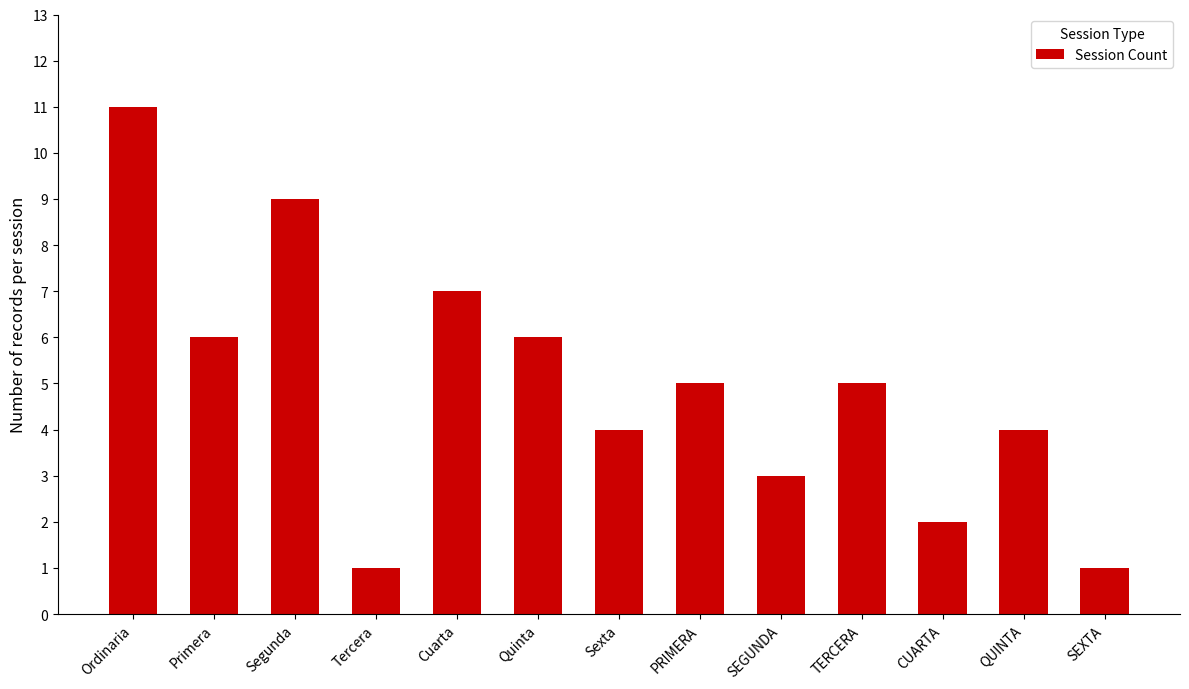

Is it true that the value at SEGUNDA is 4?

False